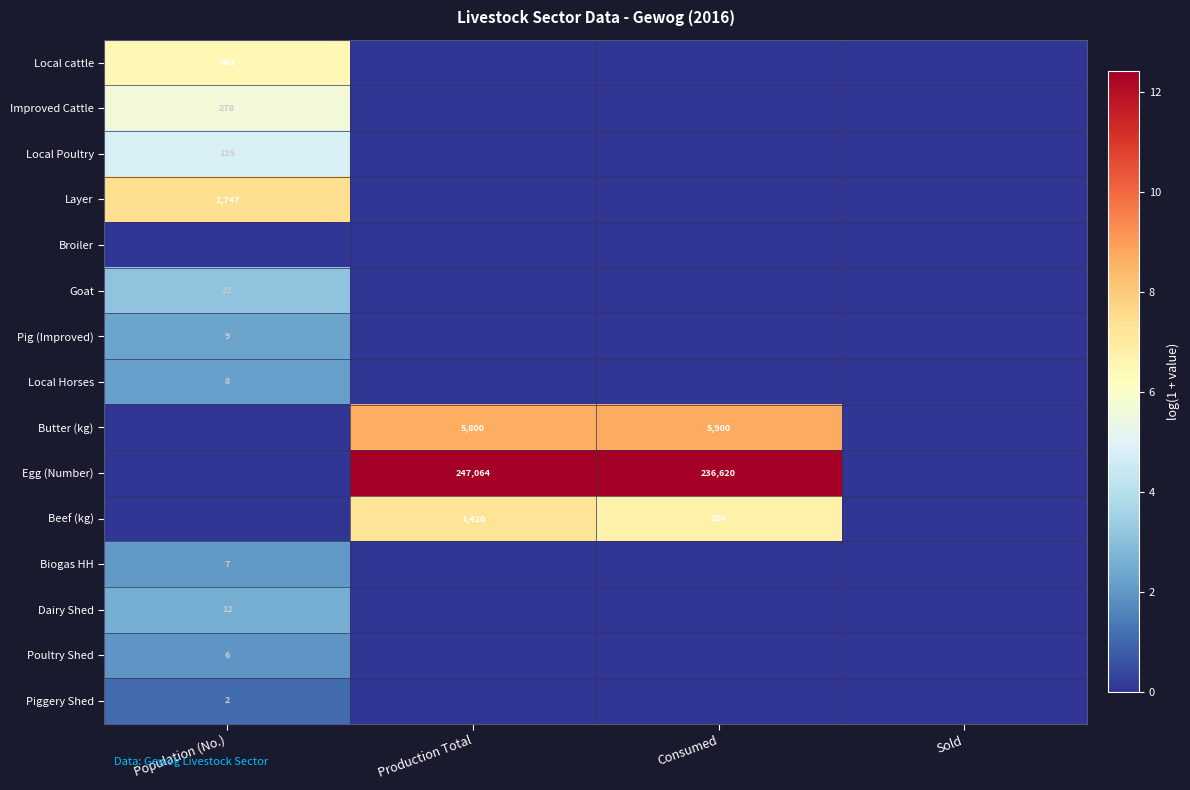

True or false: Beef (kg) has a value of 818 at Production Total.

False